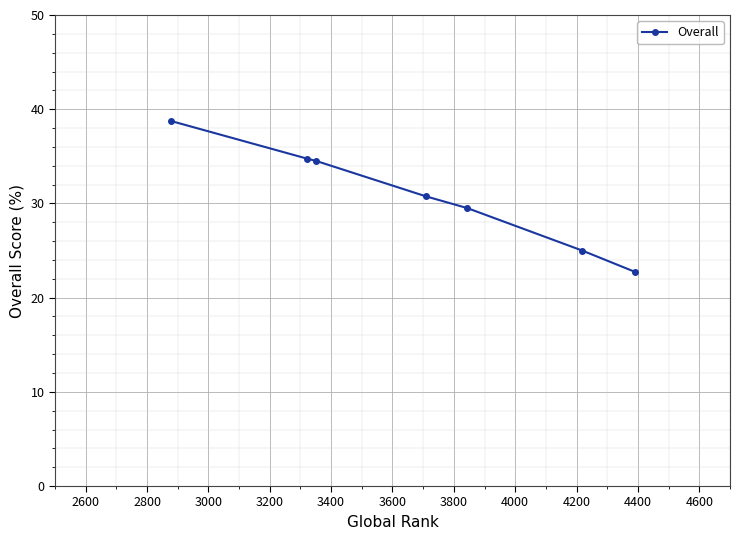

What is the value of the 5th point from the left?

29.5